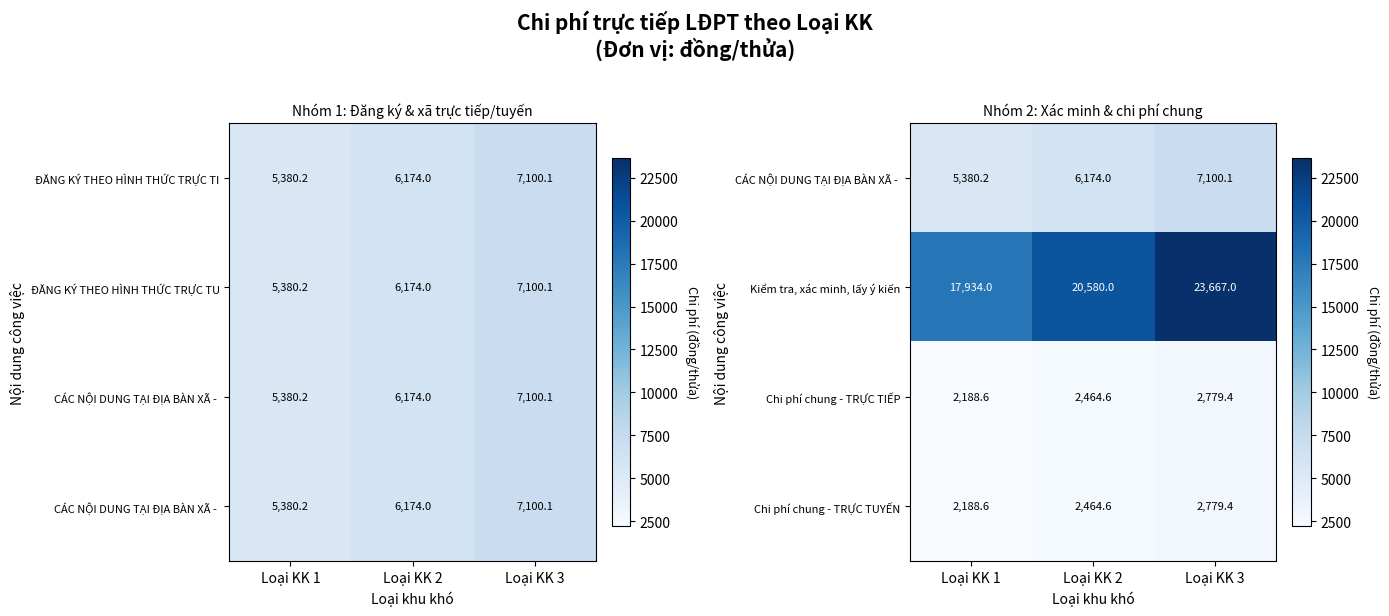

Which category has the highest value in the Chi phí chung - TRỰC TUYẾN series?

Loại KK 3